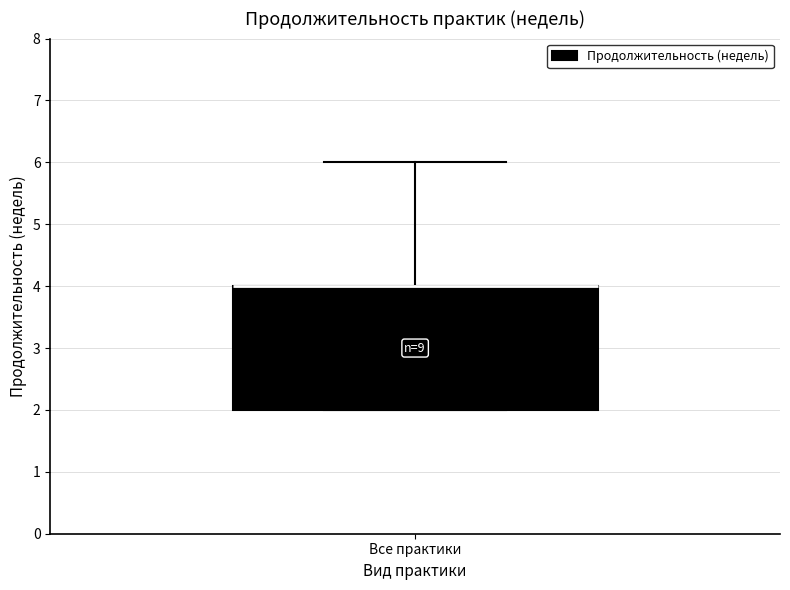

Transcribe this box plot: give where the median line is, the range the box spans, and where the two whiskers end, as read against the y-axis. The values are not printed on the chart, so give them approximately, as read against the axis.

median 4 (drawn on the box's upper edge), box 2 to 4, whiskers 2 to 6